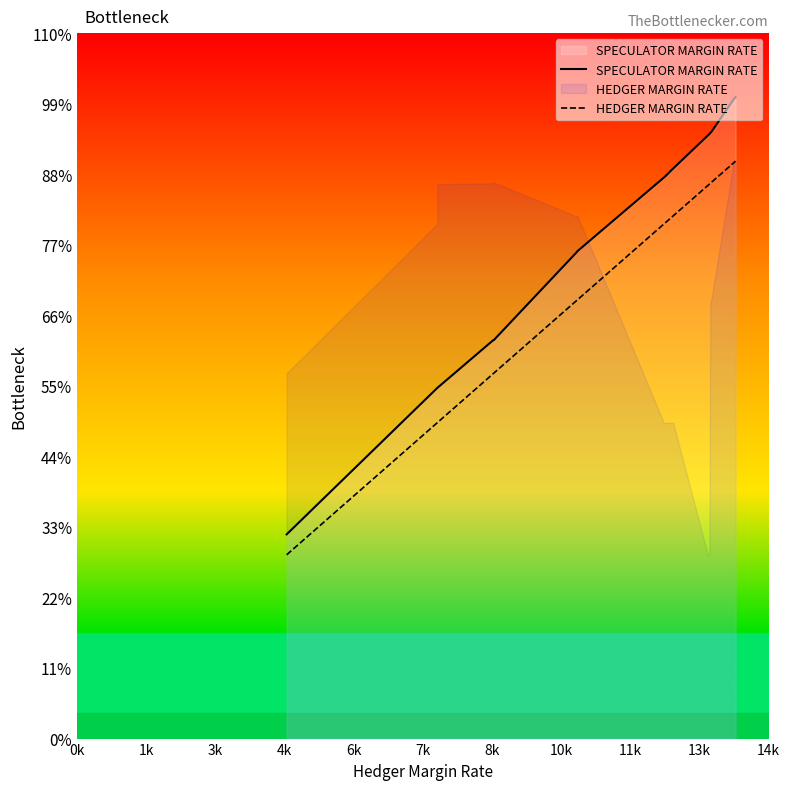

Is it true that HEDGER MARGIN RATE equals 799 at 19?

False